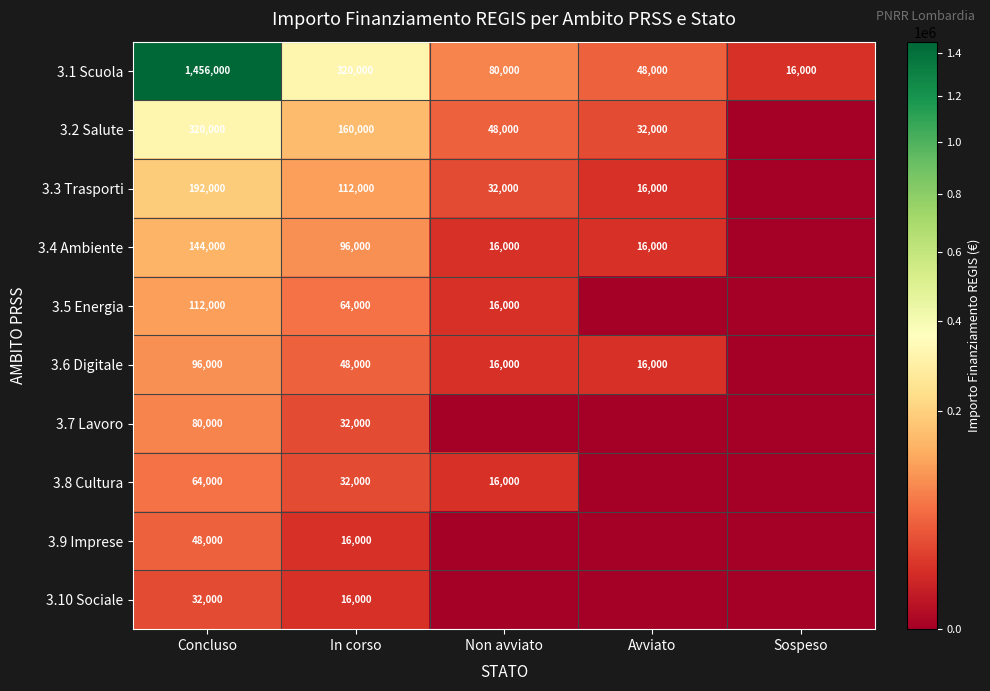

What is the difference between the 3.5 Energia values at In corso and Concluso?

48000